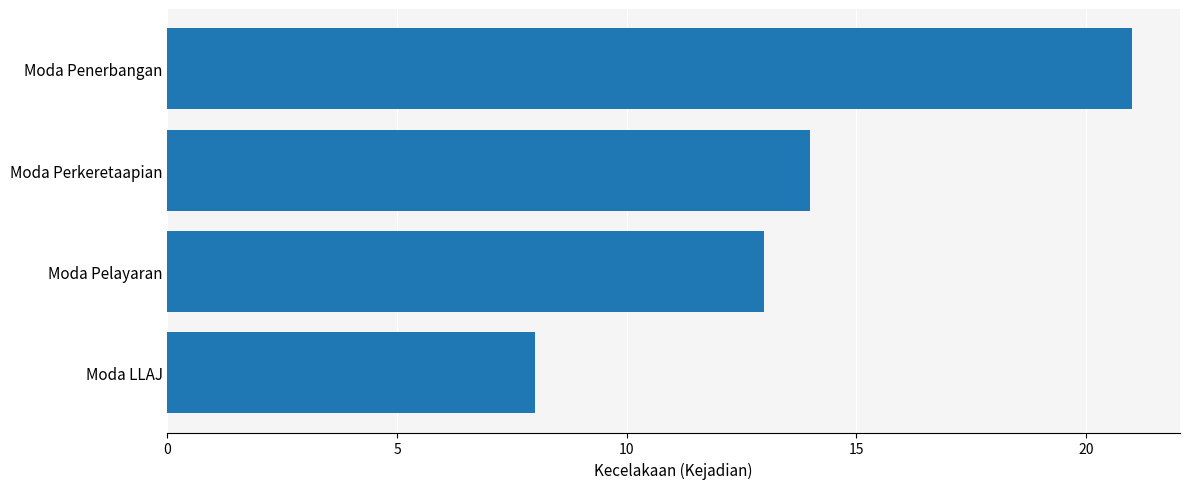

What is the difference between the maximum and minimum values?

13